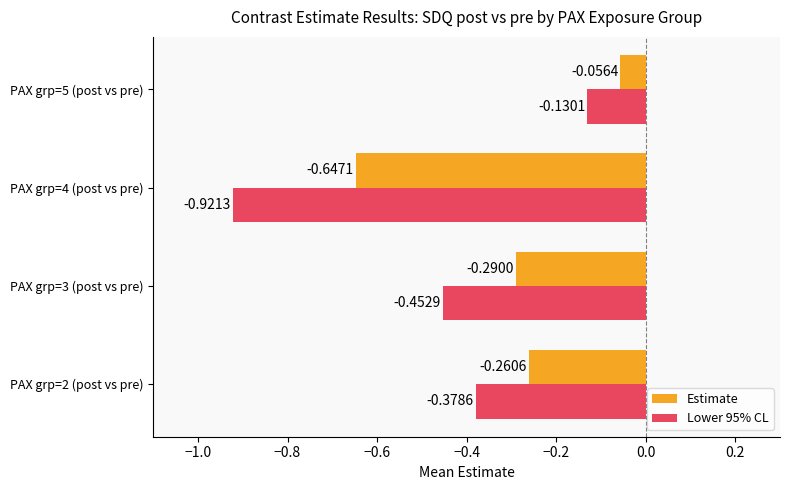

Which series changed the most between PAX grp=2 (post vs pre) and PAX grp=5 (post vs pre)?

Lower 95% CL